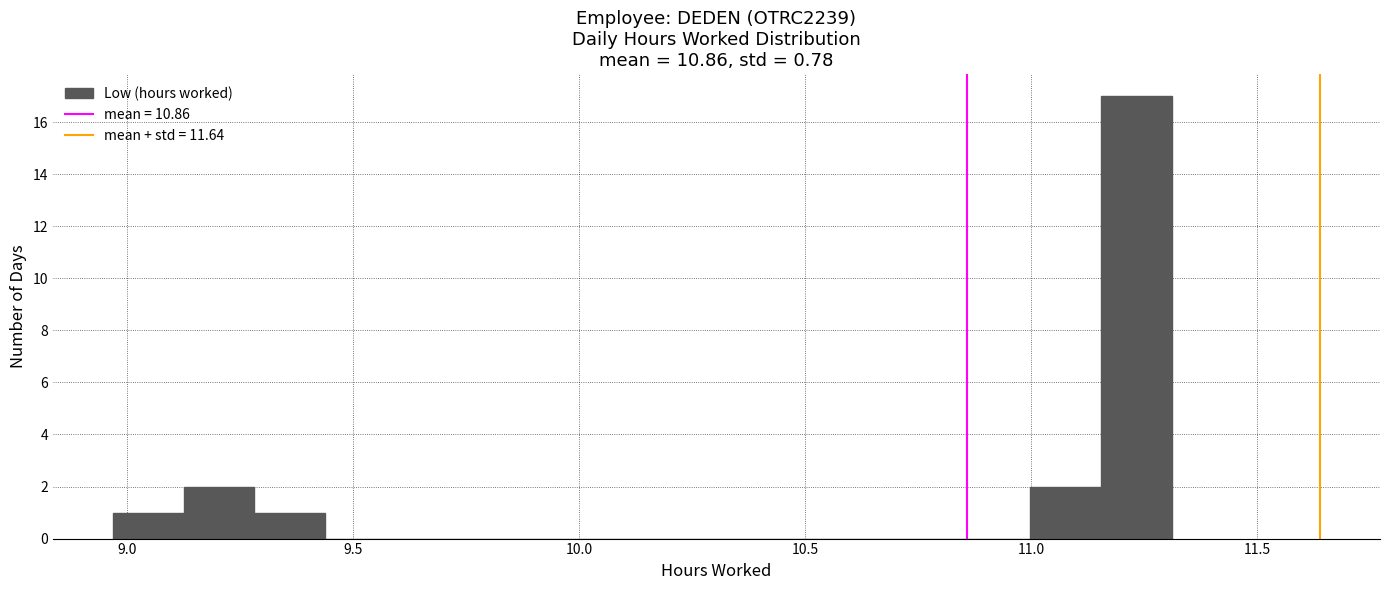

Read against the x-axis, roughly where is the centre of the tallest bar?

11.25